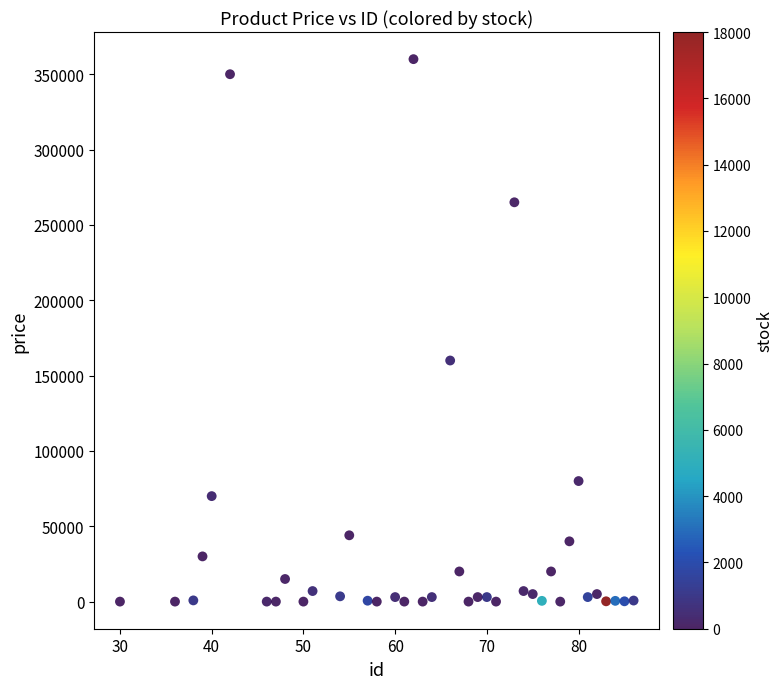

What Y value in the scatter plot is closest to 180000?

160000